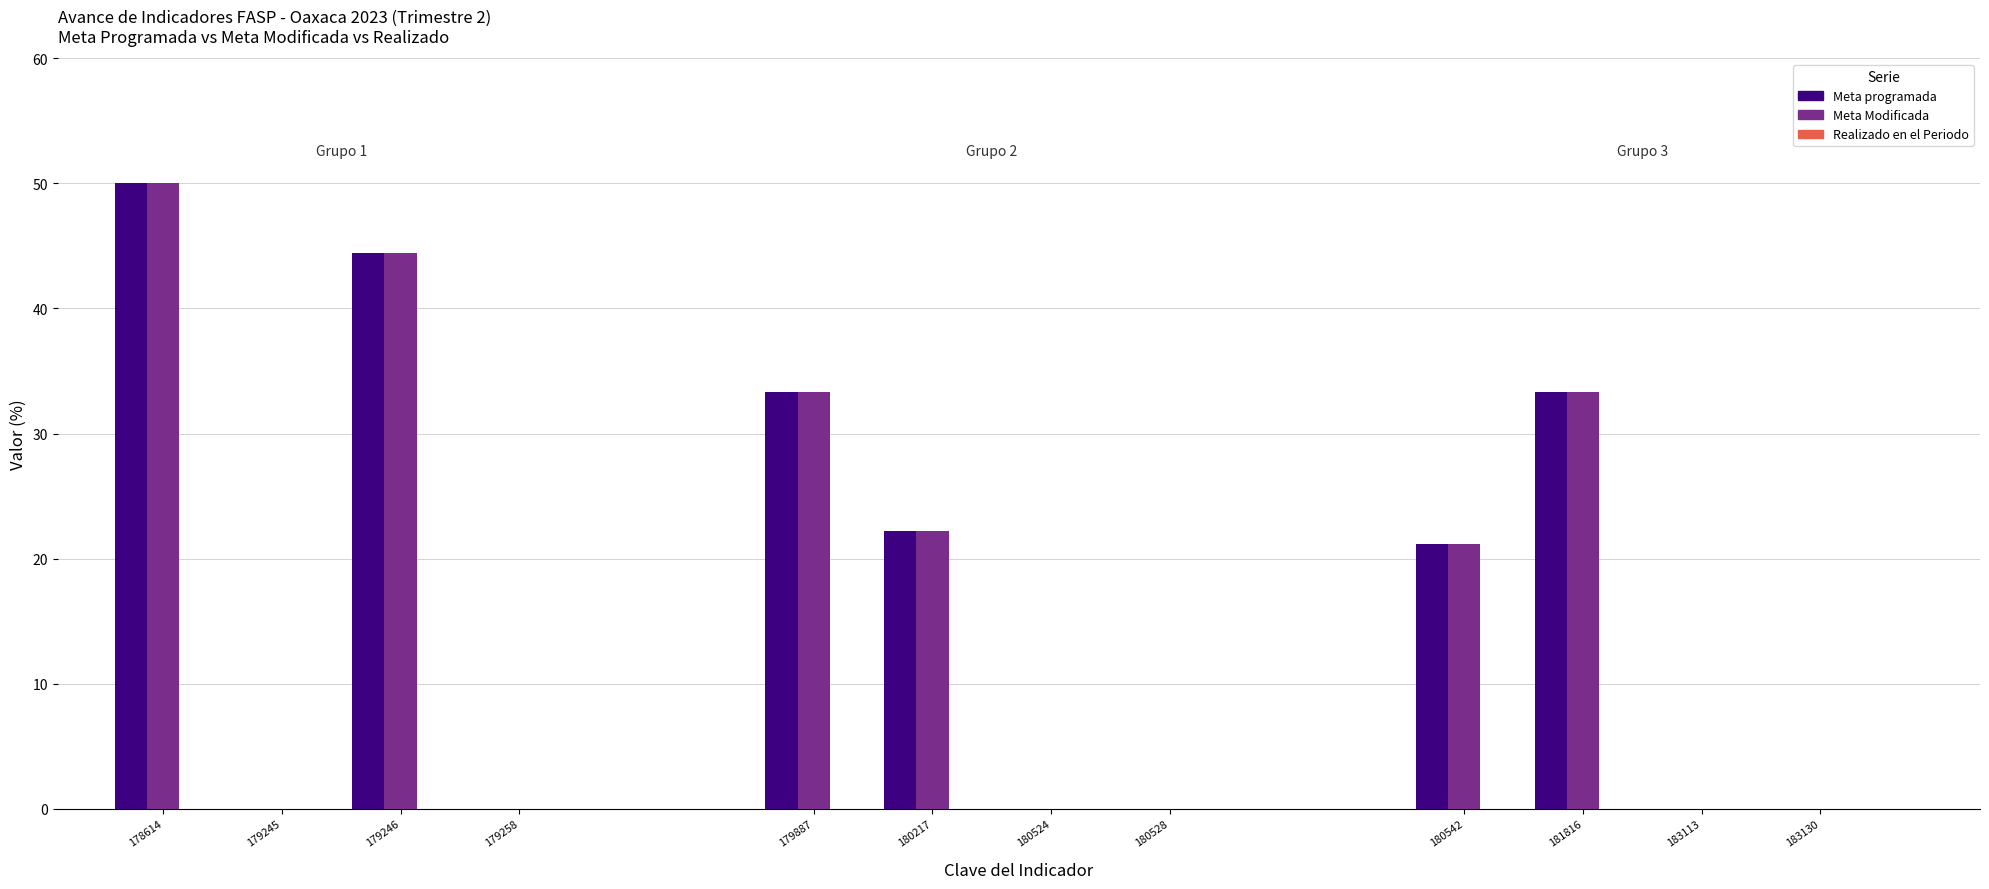

How many bars are there in each group?

3